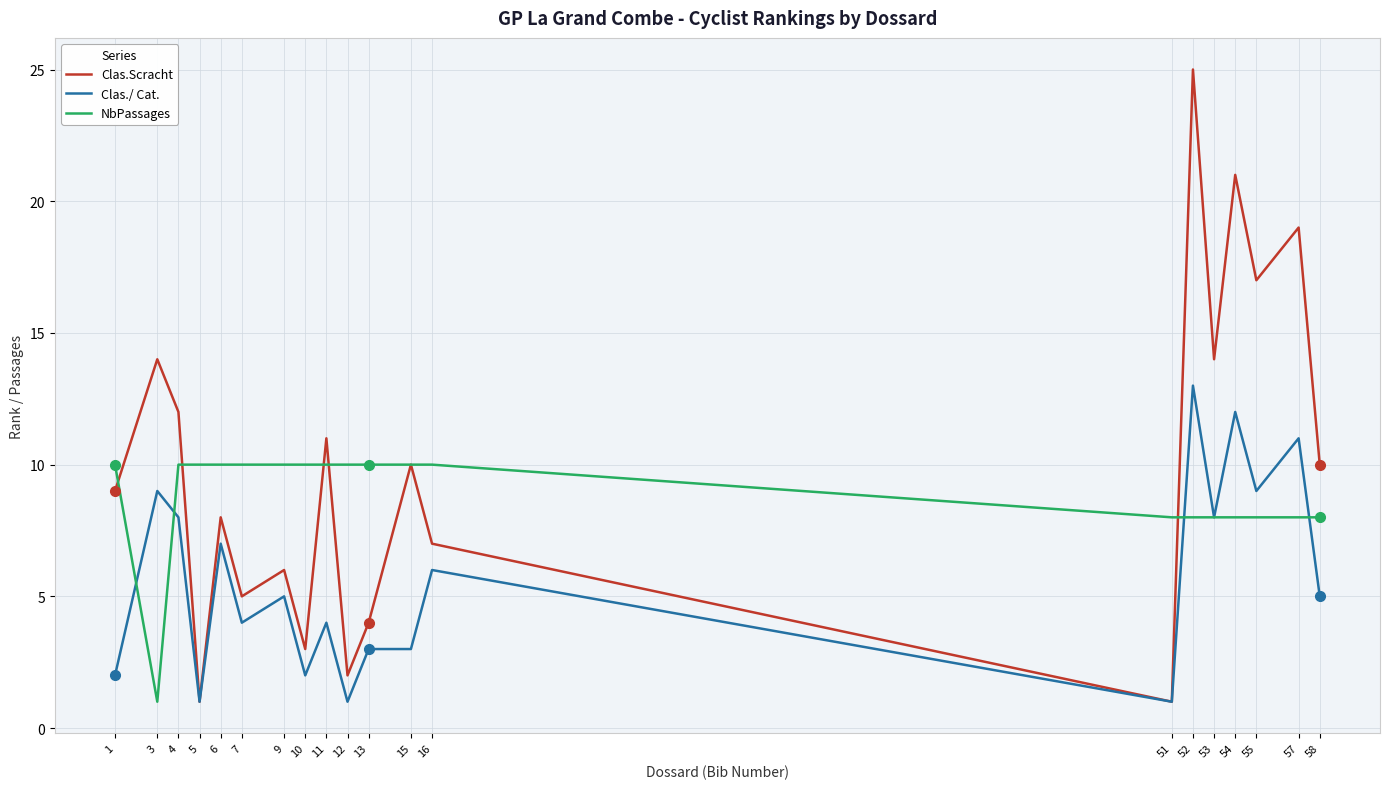

Between 9 and 53, which series saw the biggest shift?

Clas.Scracht